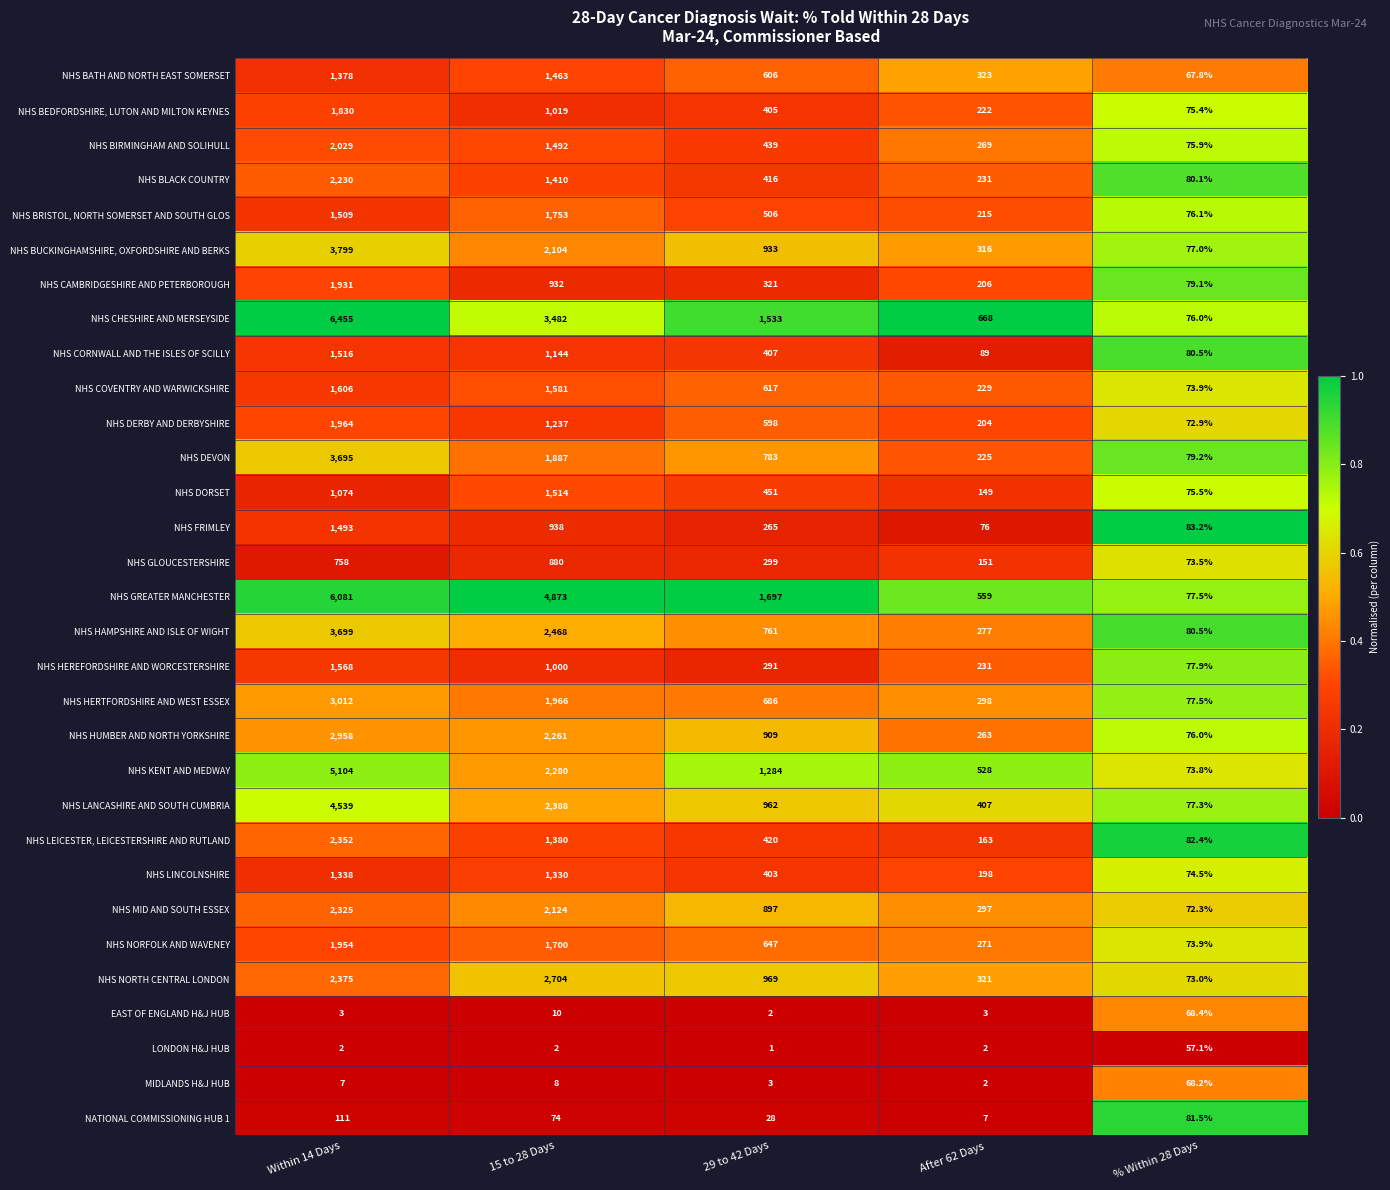

Rank the series by their maximum value, from lowest to highest.

LONDON H&J HUB, MIDLANDS H&J HUB, EAST OF ENGLAND H&J HUB, NATIONAL COMMISSIONING HUB 1, NHS GLOUCESTERSHIRE, NHS LINCOLNSHIRE, NHS BATH AND NORTH EAST SOMERSET, NHS FRIMLEY, NHS DORSET, NHS CORNWALL AND THE ISLES OF SCILLY, NHS HEREFORDSHIRE AND WORCESTERSHIRE, NHS COVENTRY AND WARWICKSHIRE, NHS BRISTOL, NORTH SOMERSET AND SOUTH GLOS, NHS BEDFORDSHIRE, LUTON AND MILTON KEYNES, NHS CAMBRIDGESHIRE AND PETERBOROUGH, NHS NORFOLK AND WAVENEY, NHS DERBY AND DERBYSHIRE, NHS BIRMINGHAM AND SOLIHULL, NHS BLACK COUNTRY, NHS MID AND SOUTH ESSEX, NHS LEICESTER, LEICESTERSHIRE AND RUTLAND, NHS NORTH CENTRAL LONDON, NHS HUMBER AND NORTH YORKSHIRE, NHS HERTFORDSHIRE AND WEST ESSEX, NHS DEVON, NHS HAMPSHIRE AND ISLE OF WIGHT, NHS BUCKINGHAMSHIRE, OXFORDSHIRE AND BERKS, NHS LANCASHIRE AND SOUTH CUMBRIA, NHS KENT AND MEDWAY, NHS GREATER MANCHESTER, NHS CHESHIRE AND MERSEYSIDE